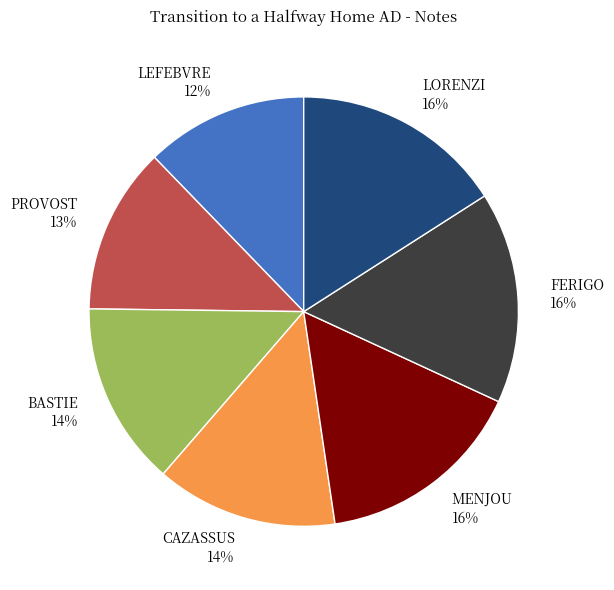

To the nearest percent, what is the average slice percentage?

14%